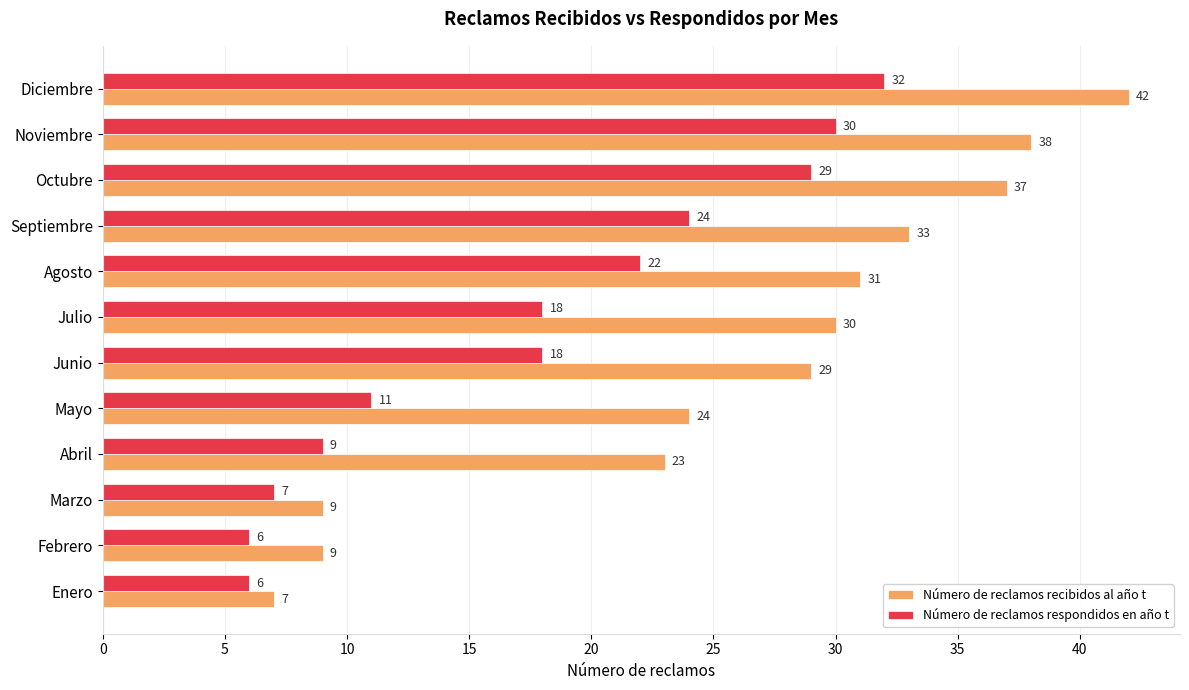

Which series changed the most between Enero and Junio?

Número de reclamos recibidos al año t